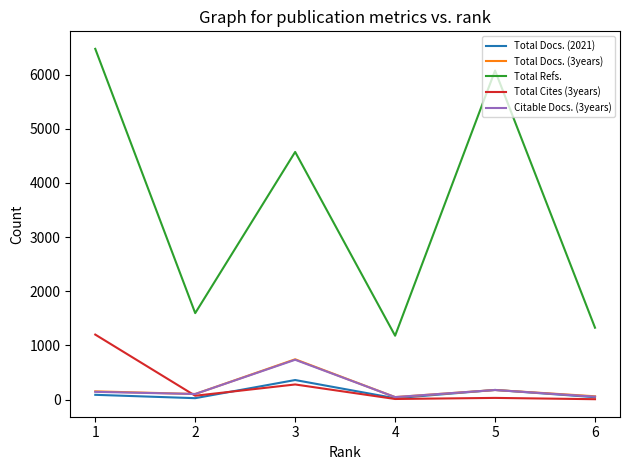

What is the difference between the maximum and second lowest values in the Citable Docs. (3years) series?

681